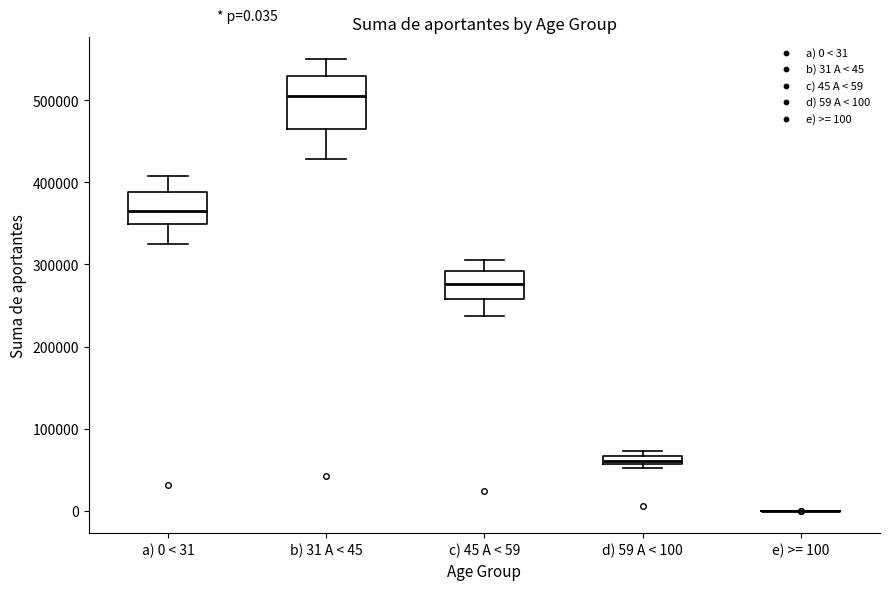

Comparing the boxes themselves (not the whiskers), which one is the tallest?

b) 31 A < 45